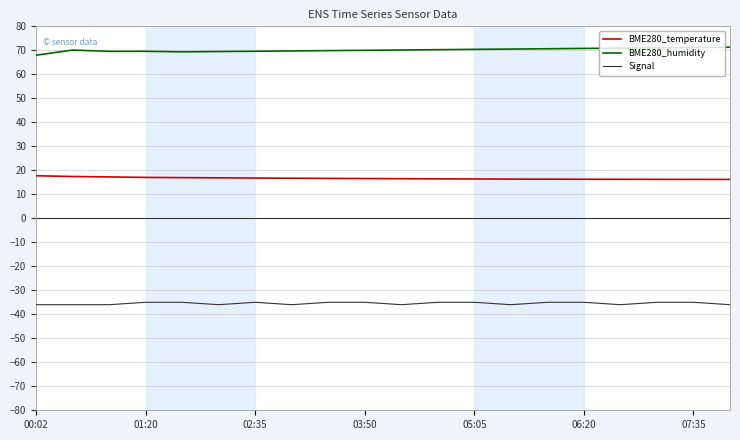

Does the chart have visible grid lines?

Yes